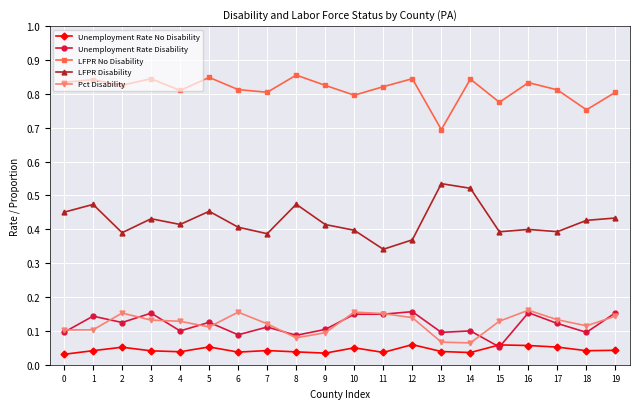

Does the chart display data point markers on the line(s)?

Yes